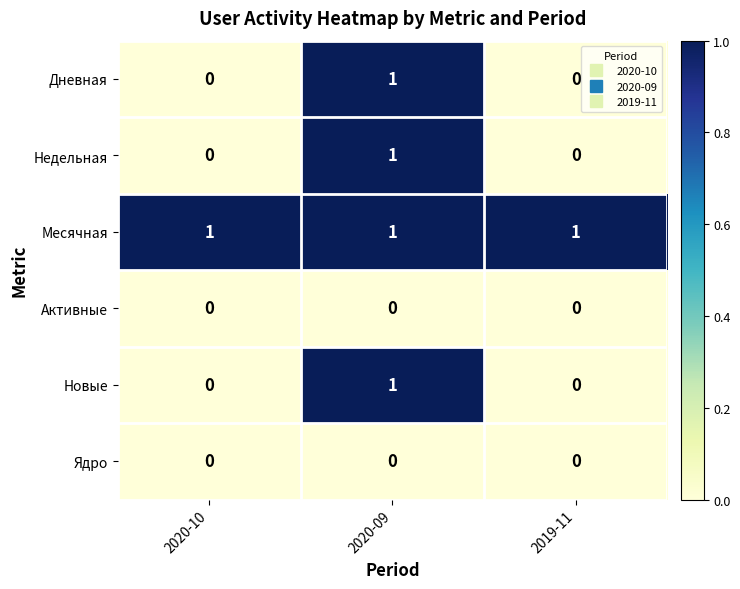

At which category is the sum across all series the highest?

2020-09